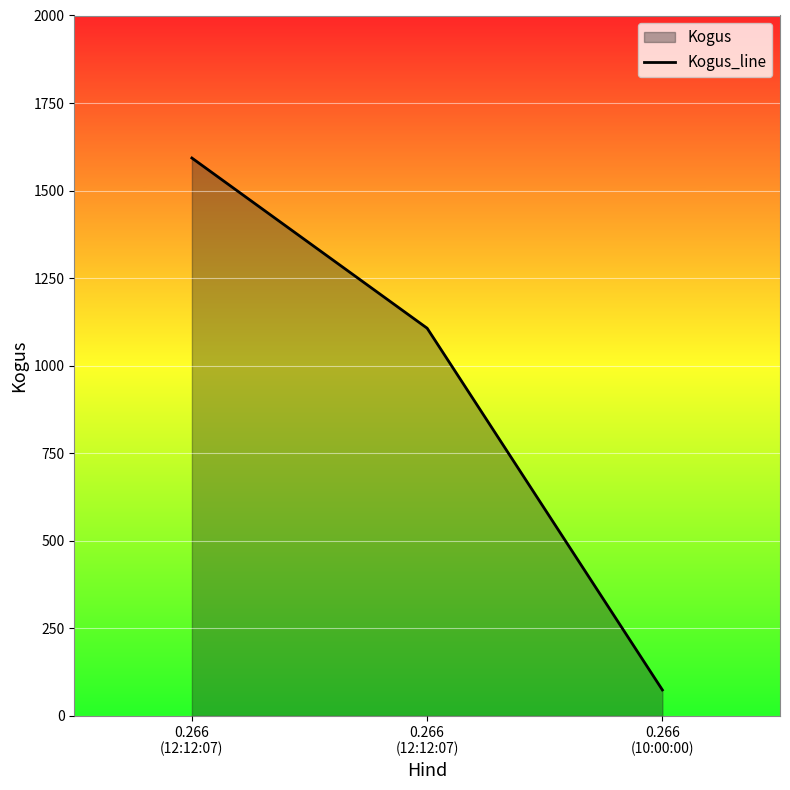

Is it true that the value at 0.266
(12:12:07) is 1107?

True